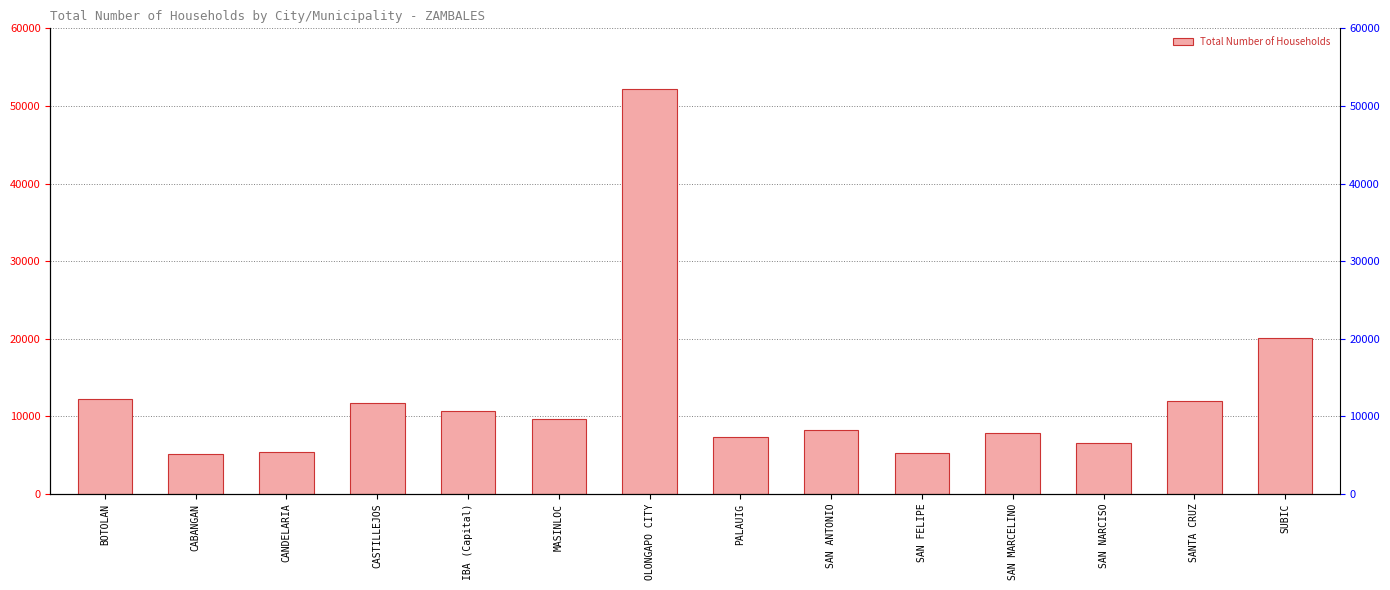

Reading left to right, list all the values displayed in this chart.

BOTOLAN=12271	CABANGAN=5130	CANDELARIA=5338	CASTILLEJOS=11672	IBA (Capital)=10722	MASINLOC=9616	OLONGAPO CITY=52242	PALAUIG=7384	SAN ANTONIO=8216	SAN FELIPE=5235	SAN MARCELINO=7871	SAN NARCISO=6609	SANTA CRUZ=11991	SUBIC=20103